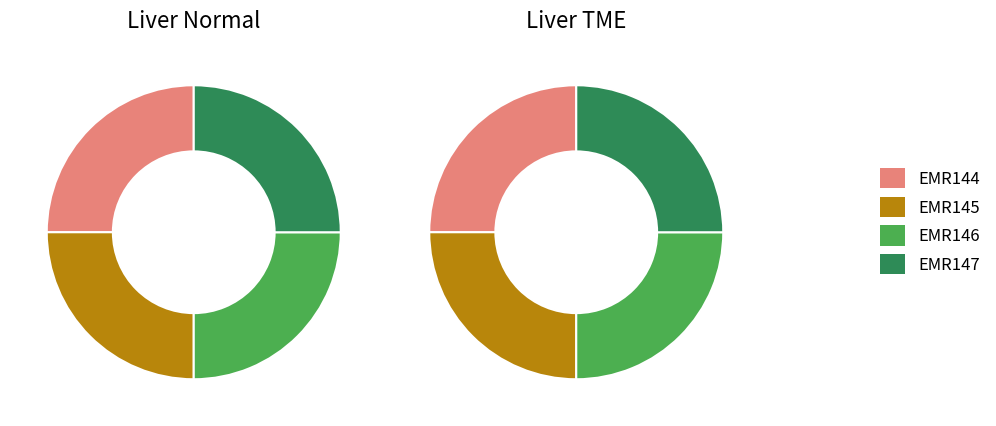

What is the smallest slice in the pie chart?

EMR144